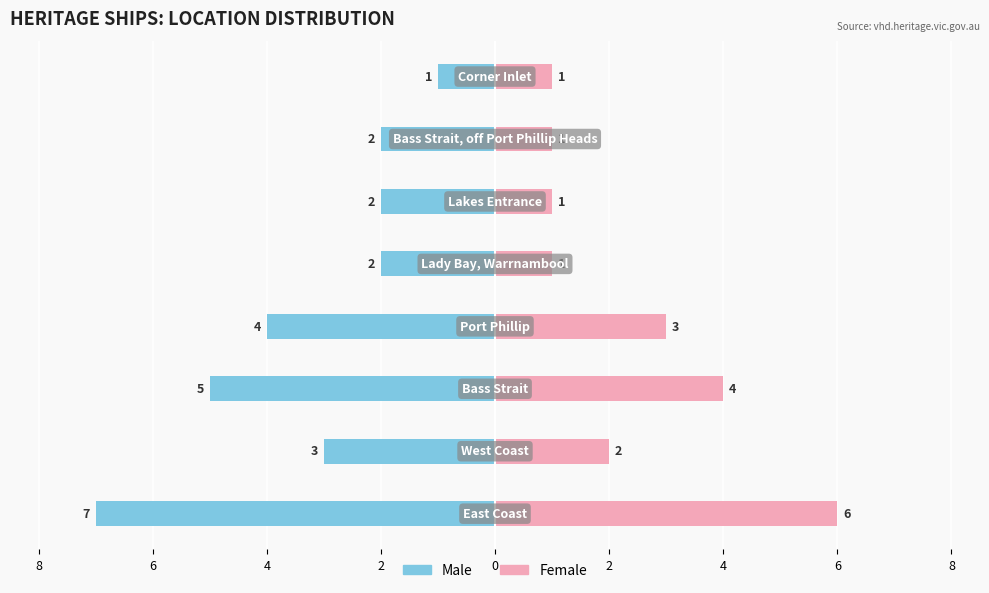

The Female series shows 6 at 4. True or false?

False